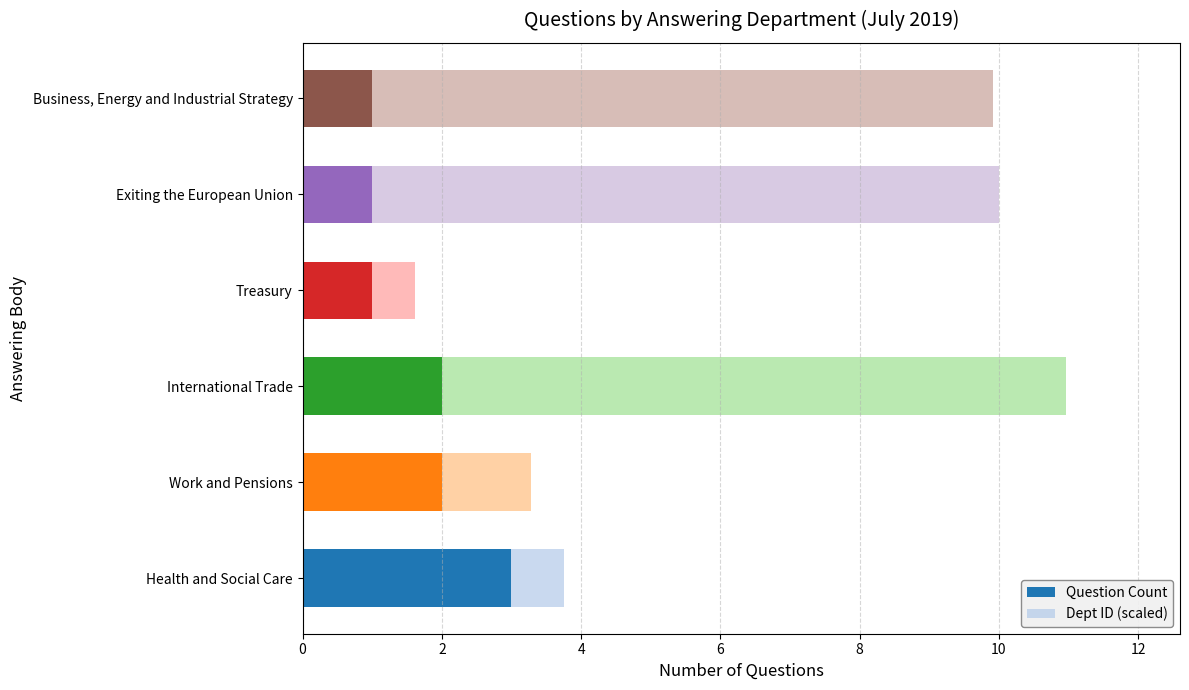

What are all the series names shown in the legend?

Question Count, Dept ID (scaled)